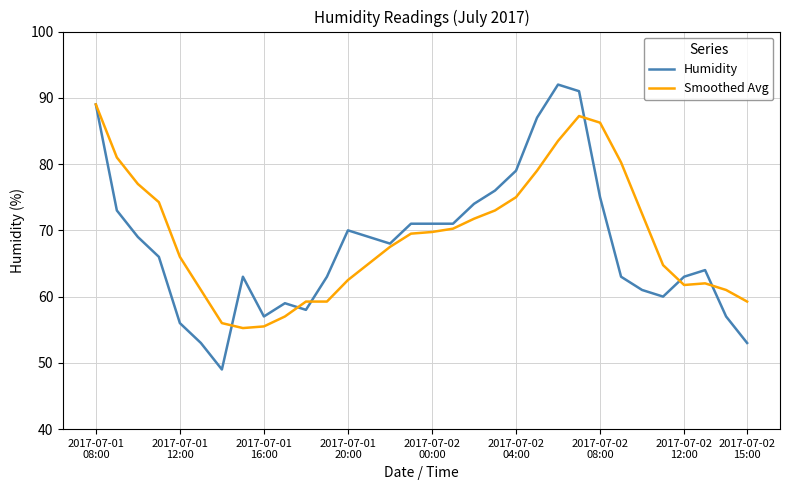

Rank the series by their maximum value, from highest to lowest.

Humidity, Smoothed Avg